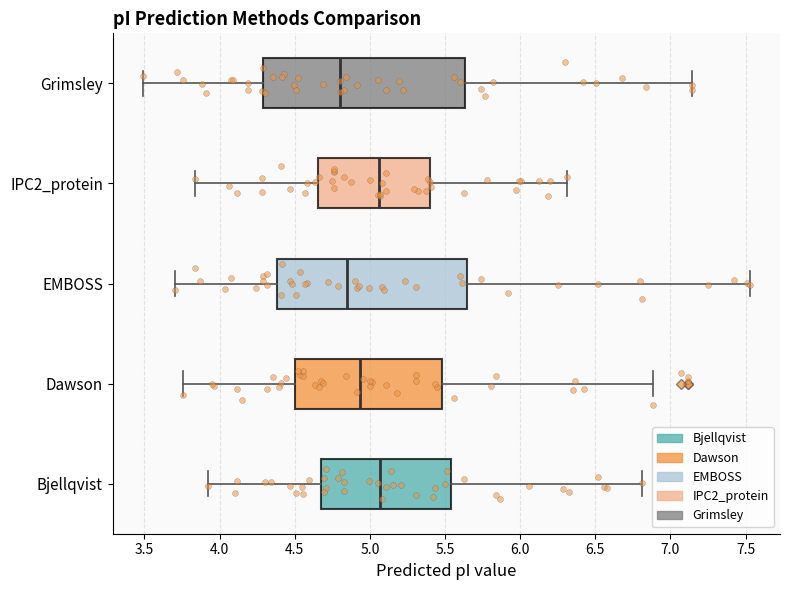

Reading bottom to top, read every box against the x-axis: the position of its median line, the range the box covers, and the ends of its whiskers. The values are not printed on the chart, so give them approximately, as read against the axis.

Bjellqvist: median 5.05, box 4.65 to 5.55, whiskers 3.90 to 6.80
Dawson: median 4.95, box 4.50 to 5.50, whiskers 3.75 to 6.90
EMBOSS: median 4.85, box 4.40 to 5.65, whiskers 3.70 to 7.55
IPC2_protein: median 5.05, box 4.65 to 5.40, whiskers 3.85 to 6.30
Grimsley: median 4.80, box 4.30 to 5.65, whiskers 3.50 to 7.15